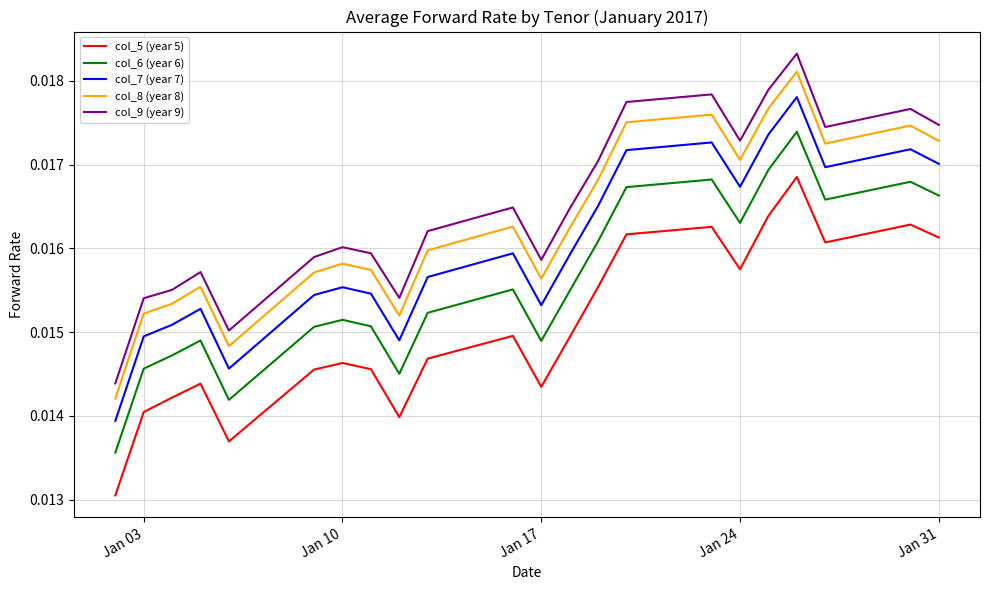

True or false: col_6 (year 6) has more than 2 points higher than both neighbors.

True